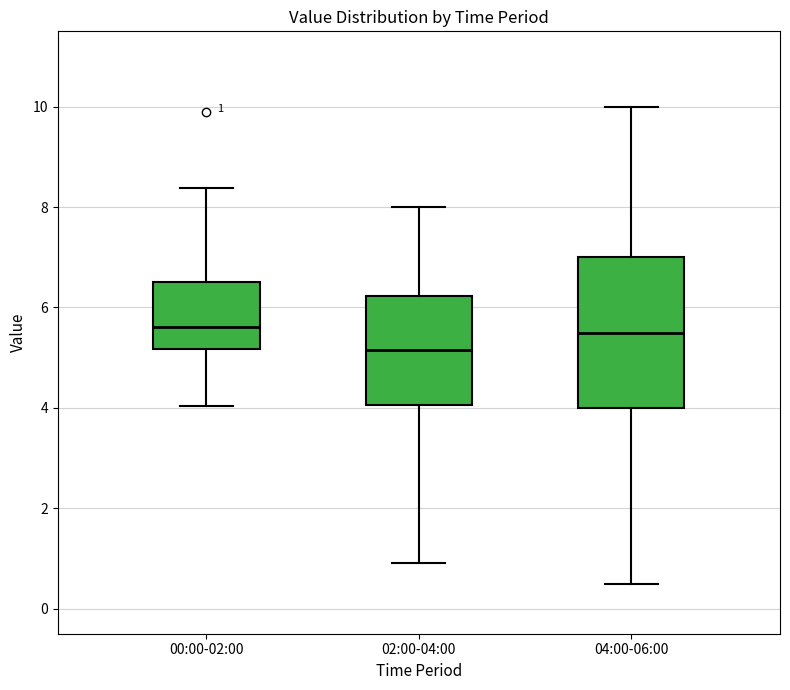

Which box's median line is the lowest?

02:00-04:00